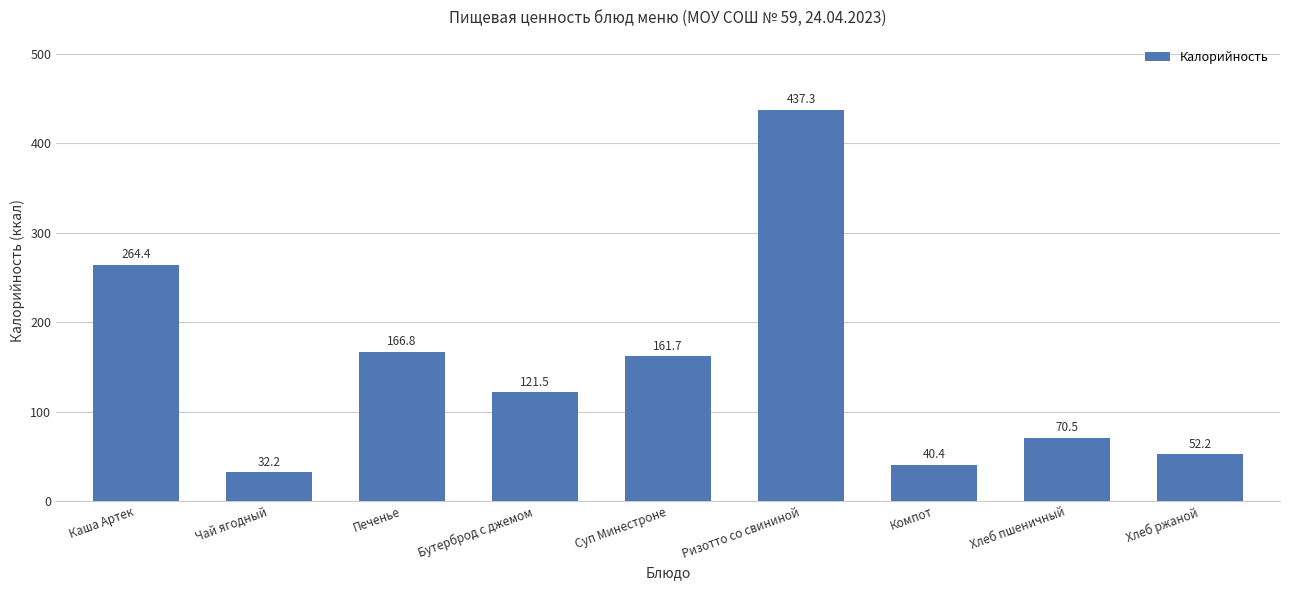

What is the greatest value displayed?

437.3